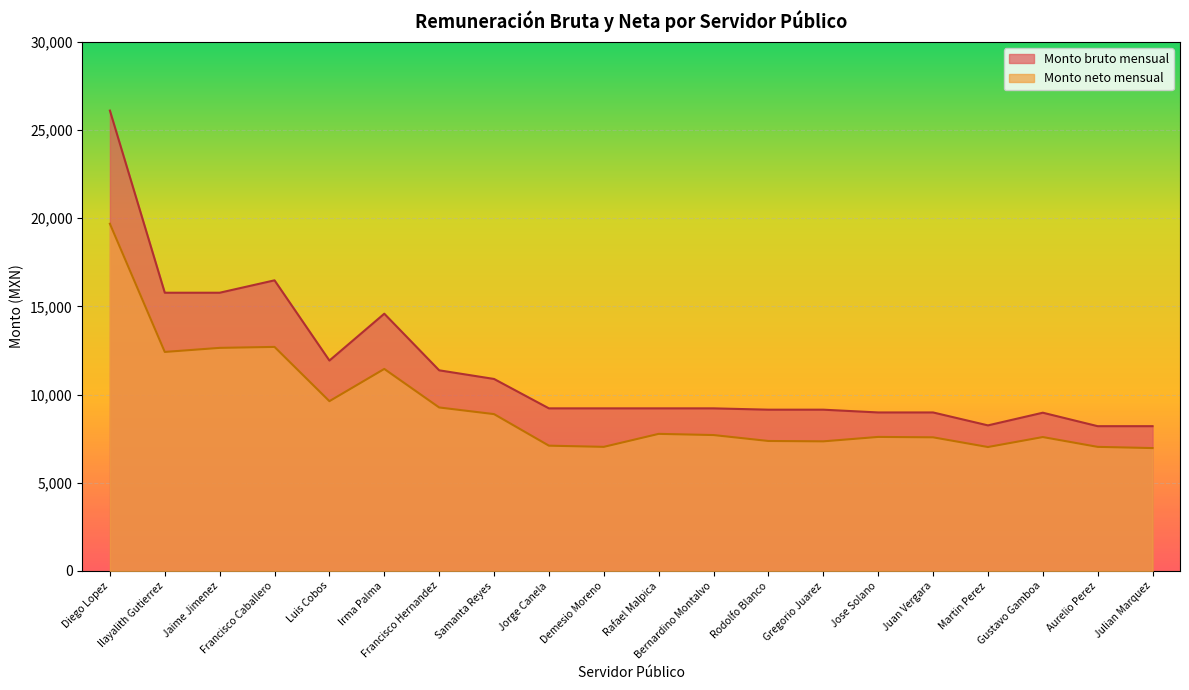

Reading left to right, transcribe all the data shown in this chart.

Monto bruto mensual: Diego Lopez=26102.5	Ilayalith Gutierrez=15776.6	Jaime Jimenez=15776.6	Francisco Caballero=16479.7	Luis Cobos=11931.2	Irma Palma=14587.2	Francisco Hernandez=11377.9	Samanta Reyes=10887.9	Jorge Canela=9220.9	Demesio Moreno=9220.9	Rafael Malpica=9220.9	Bernardino Montalvo=9220.9	Rodolfo Blanco=9145.9	Gregorio Juarez=9145.9	Jose Solano=8989.1	Juan Vergara=8989.1	Martin Perez=8255.7	Gustavo Gamboa=8974.1	Aurelio Perez=8210.7	Julian Marquez=8210.7
Monto neto mensual: Diego Lopez=19686.8	Ilayalith Gutierrez=12419.2	Jaime Jimenez=12650.5	Francisco Caballero=12704.6	Luis Cobos=9628.1	Irma Palma=11455.9	Francisco Hernandez=9271.2	Samanta Reyes=8894.5	Jorge Canela=7105.3	Demesio Moreno=7038.5	Rafael Malpica=7774.4	Bernardino Montalvo=7707.6	Rodolfo Blanco=7371.2	Gregorio Juarez=7350.5	Jose Solano=7601.5	Juan Vergara=7578.7	Martin Perez=7029.2	Gustavo Gamboa=7594.0	Aurelio Perez=7037.5	Julian Marquez=6969.1